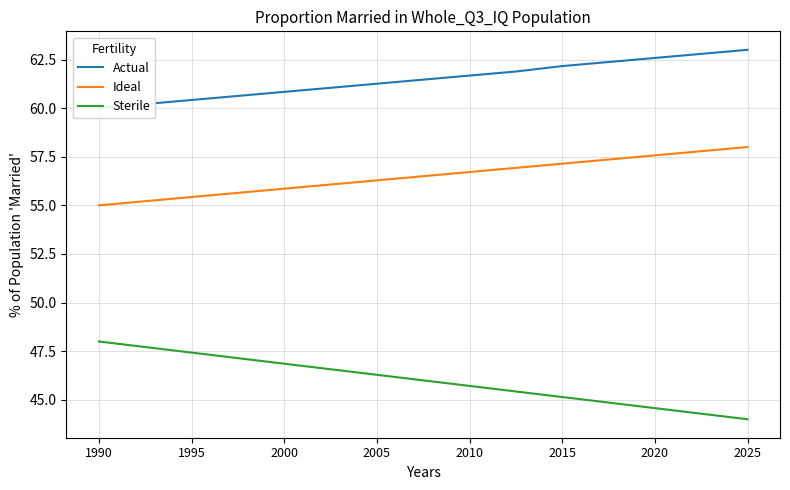

What is the sum of all Sterile values?

690.0